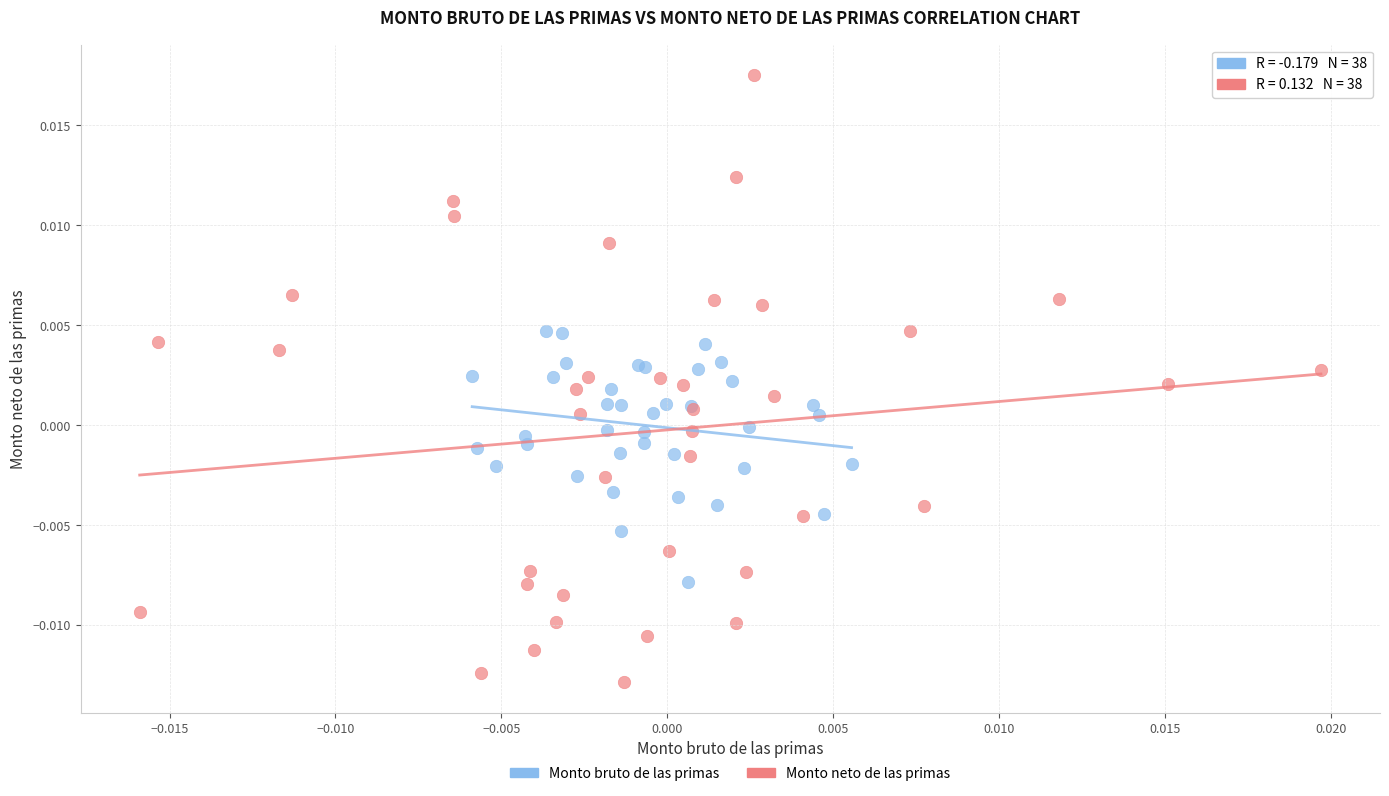

Which series has the largest Y range (max minus min)?

Monto neto de las primas